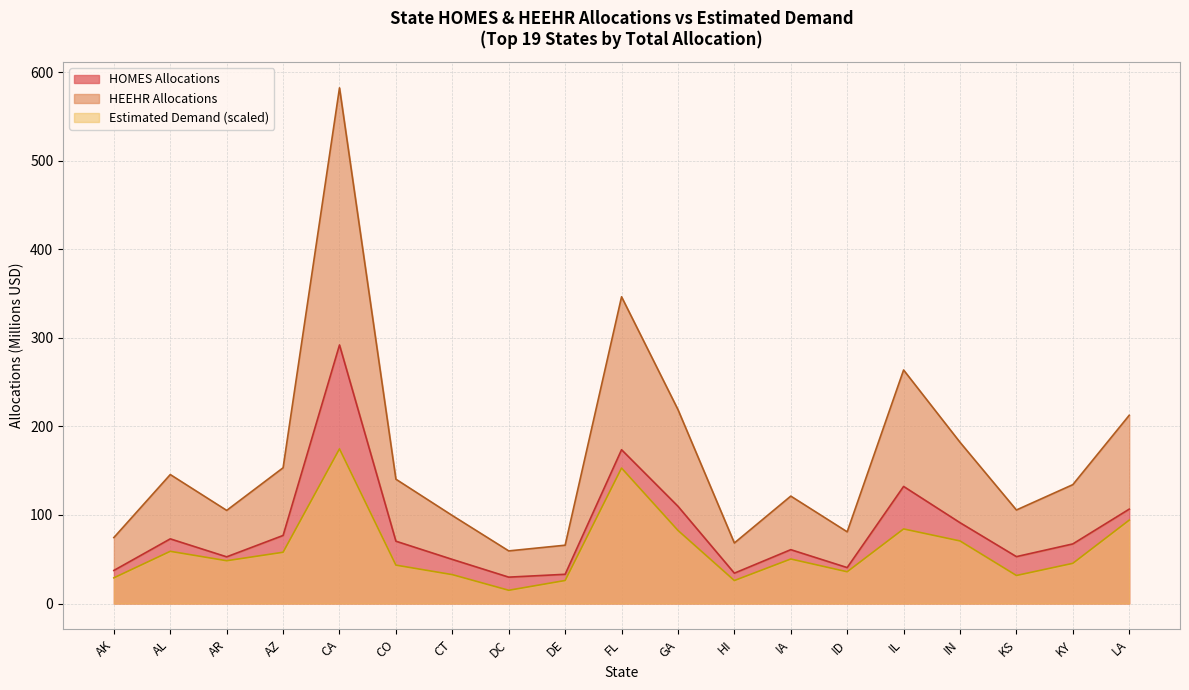

What is the value of the Estimated Demand point at the 7th from the left?

32.6